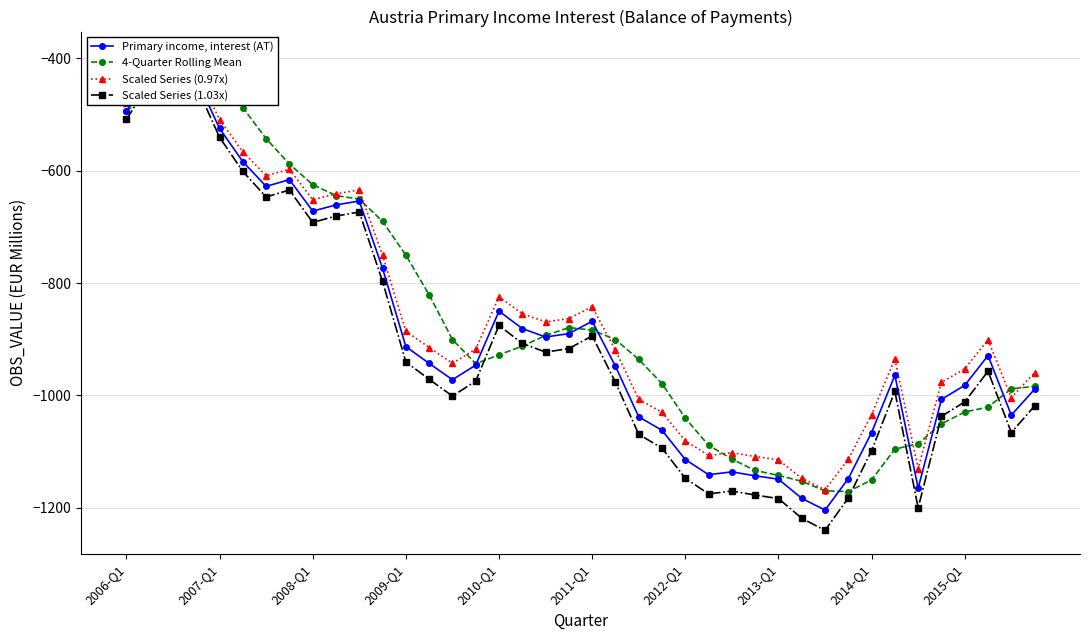

In Scaled Series (0.97x), how many points are higher than both neighbors (excluding endpoints)?

8